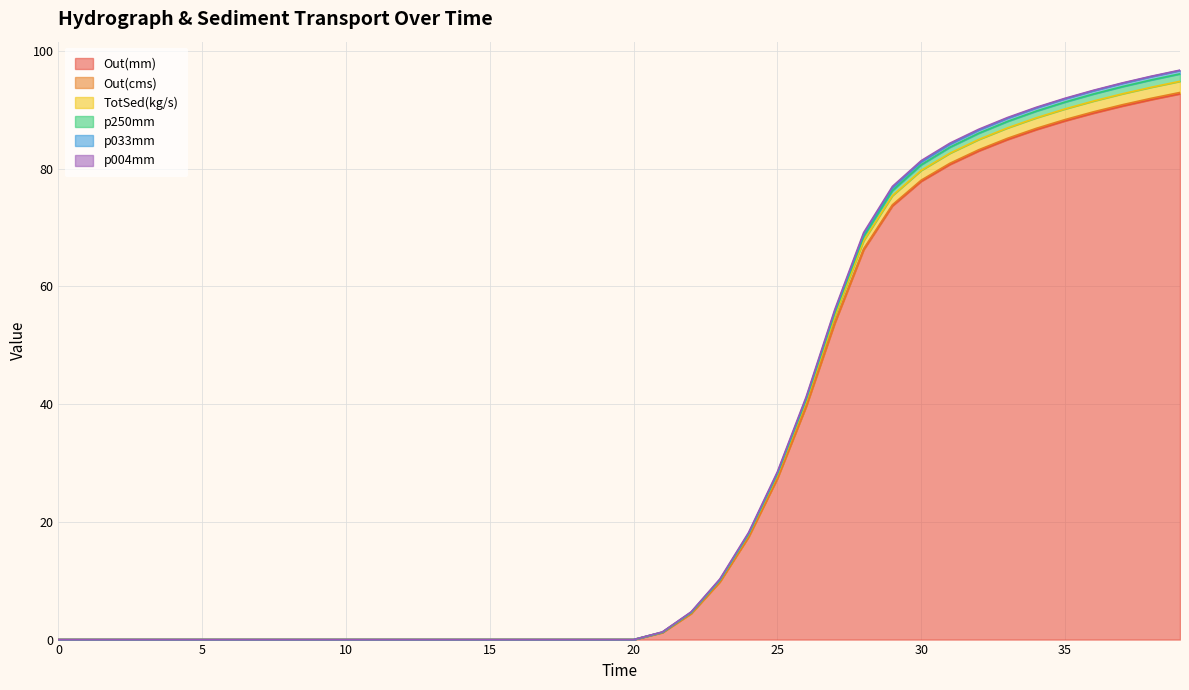

What is the difference between the maximum and minimum values in the Out(mm) series?

92.7